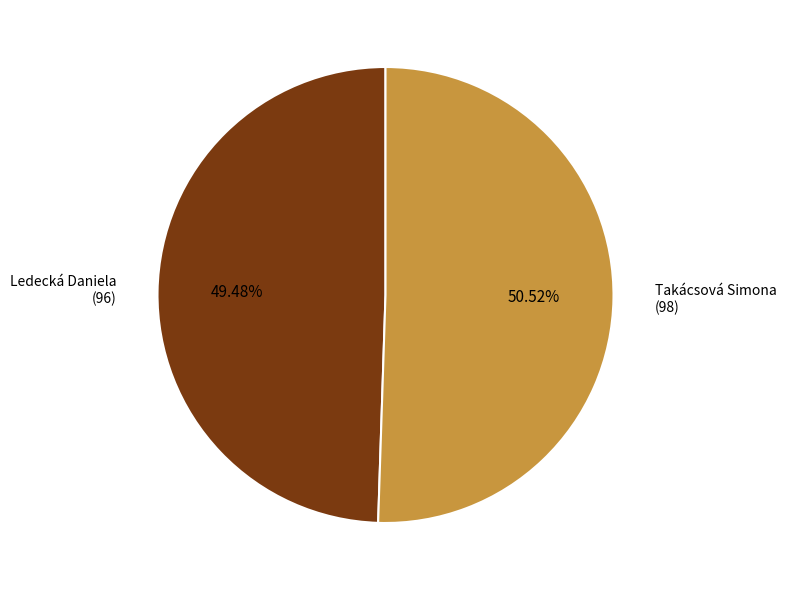

Approximately how many times larger is the value at Takácsová Simona compared to Ledecká Daniela?

1.0